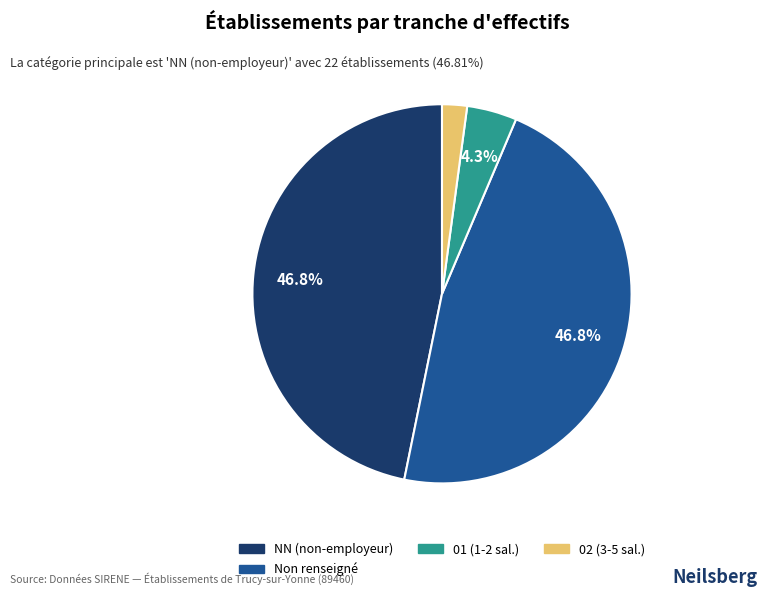

Is there any slice that represents more than half of the pie?

No